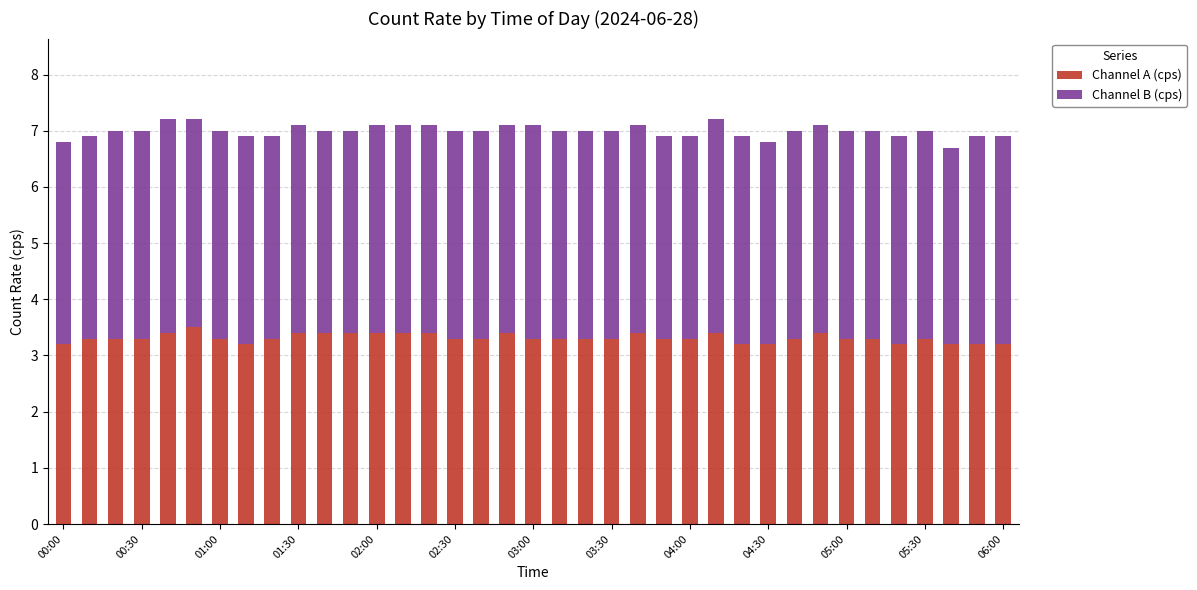

What is the maximum value for Channel A (cps)?

3.5